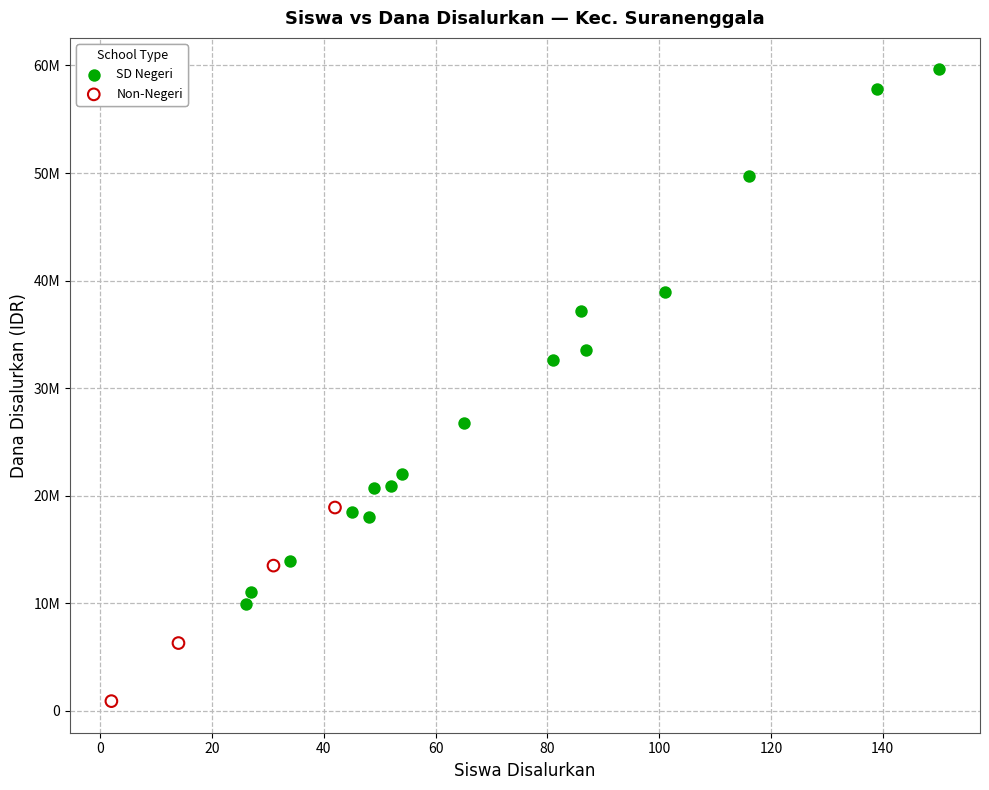

Which series has the largest Y range (max minus min)?

SD Negeri